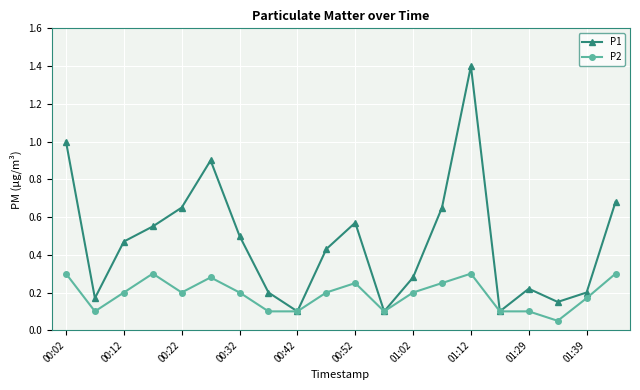

Which series has the largest total across all categories?

P1